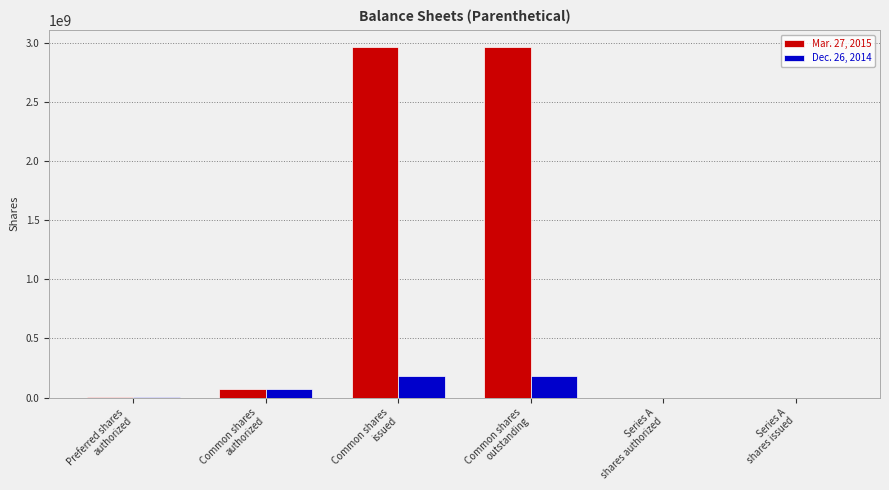

Which series has the largest total across all categories?

Mar. 27, 2015